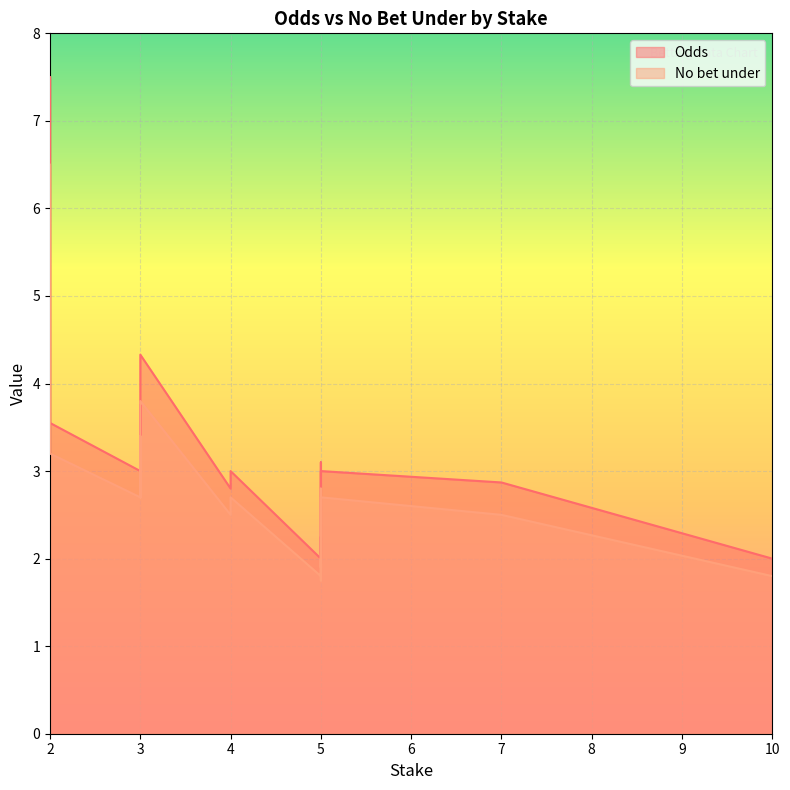

True or false: Odds has more than 0 points higher than both neighbors.

True